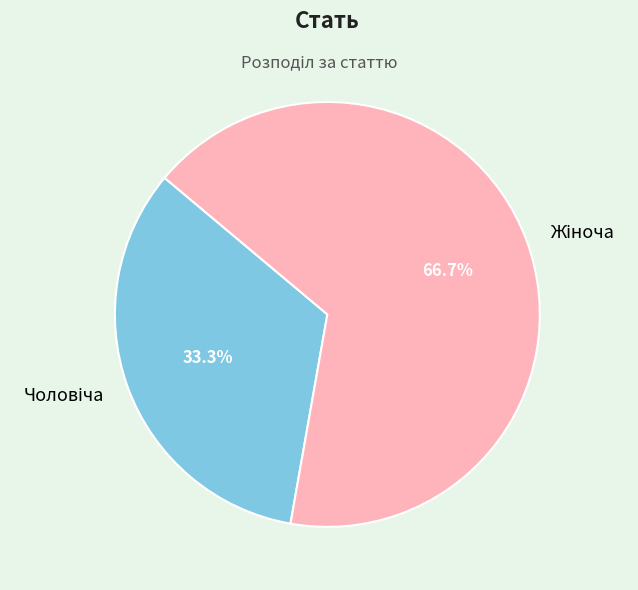

Does any single category account for the majority?

Yes